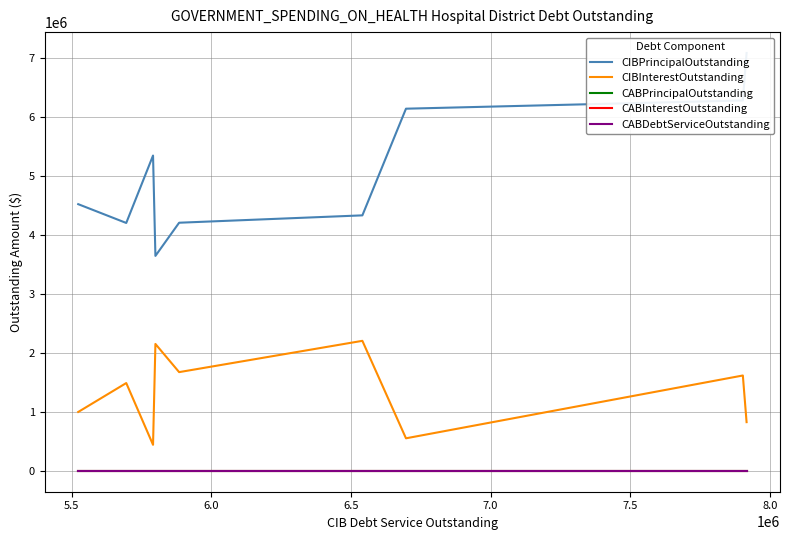

True or false: CIBInterestOutstanding and CABDebtServiceOutstanding intersect in this chart.

False